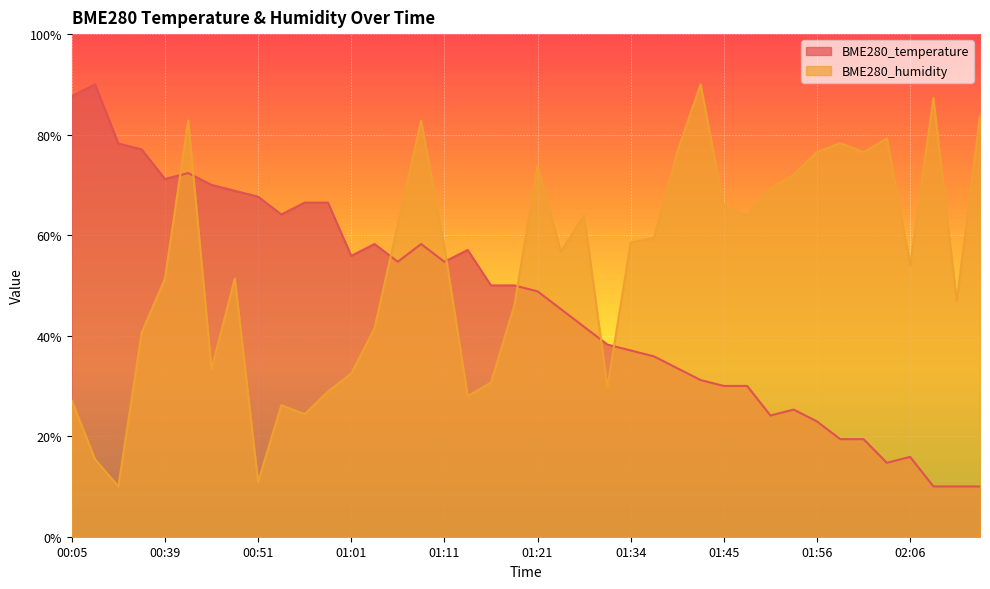

What is the lowest value of the BME280_temperature series?

0.1